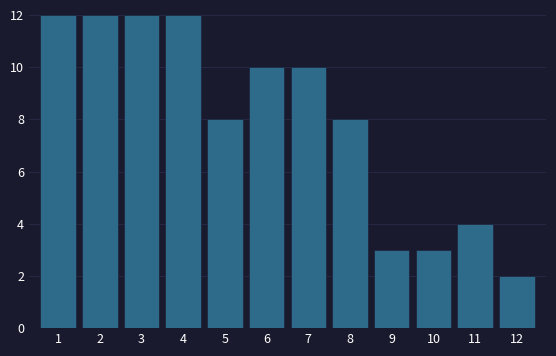

Reading left to right, list all the values displayed in this chart.

1=12	2=12	3=12	4=12	5=8	6=10	7=10	8=8	9=3	10=3	11=4	12=2